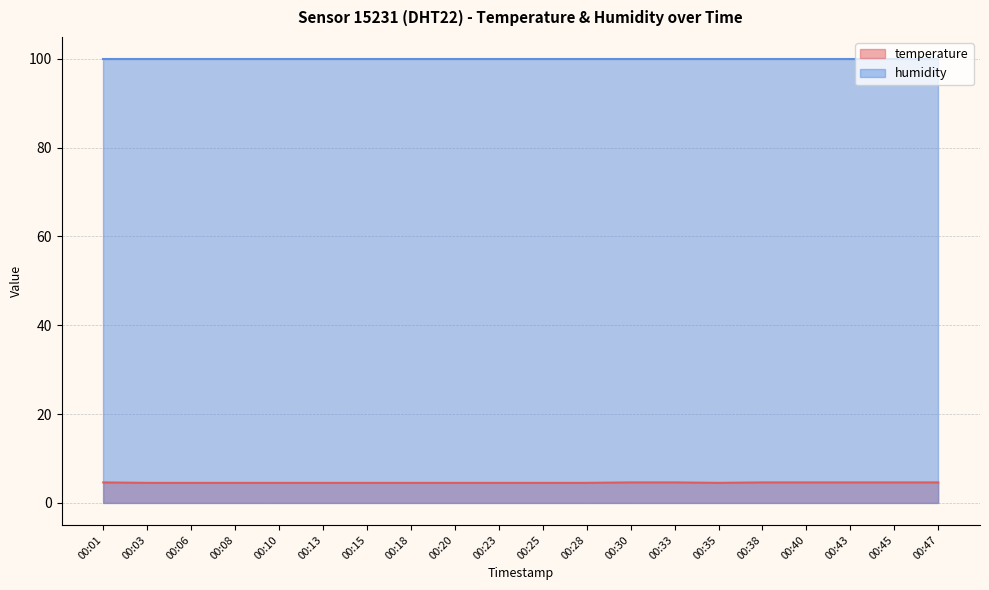

How many distinct data groups are displayed?

2